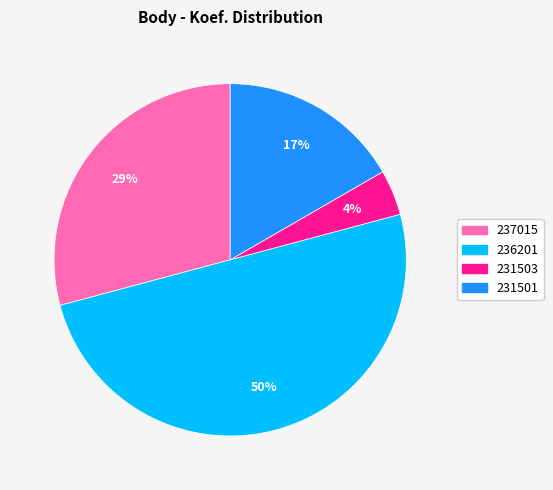

Combined, do 236201 and 231503 account for over 50%?

Yes